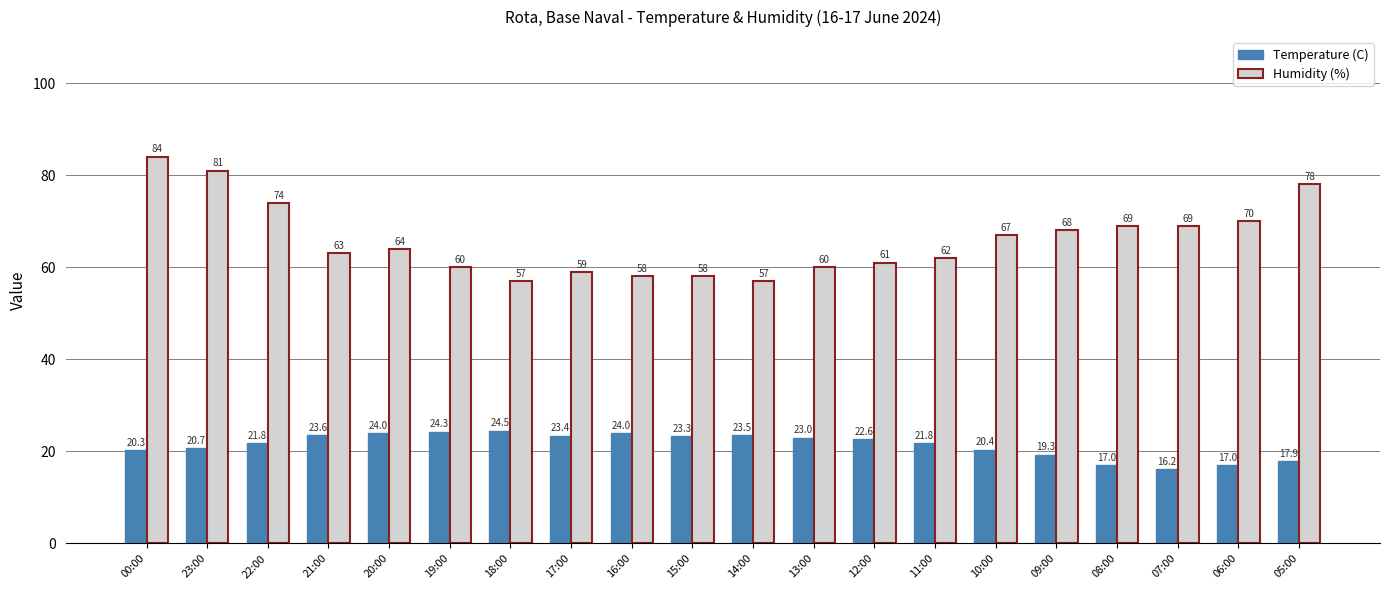

What position from the right is 20:00?

16